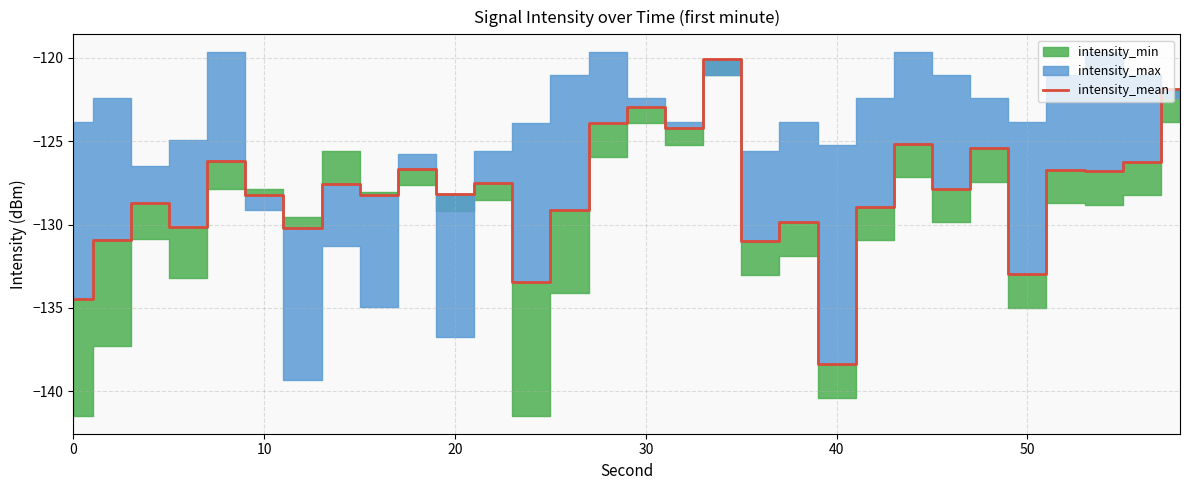

True or false: intensity_mean has a value of -134.5 at 0.

True